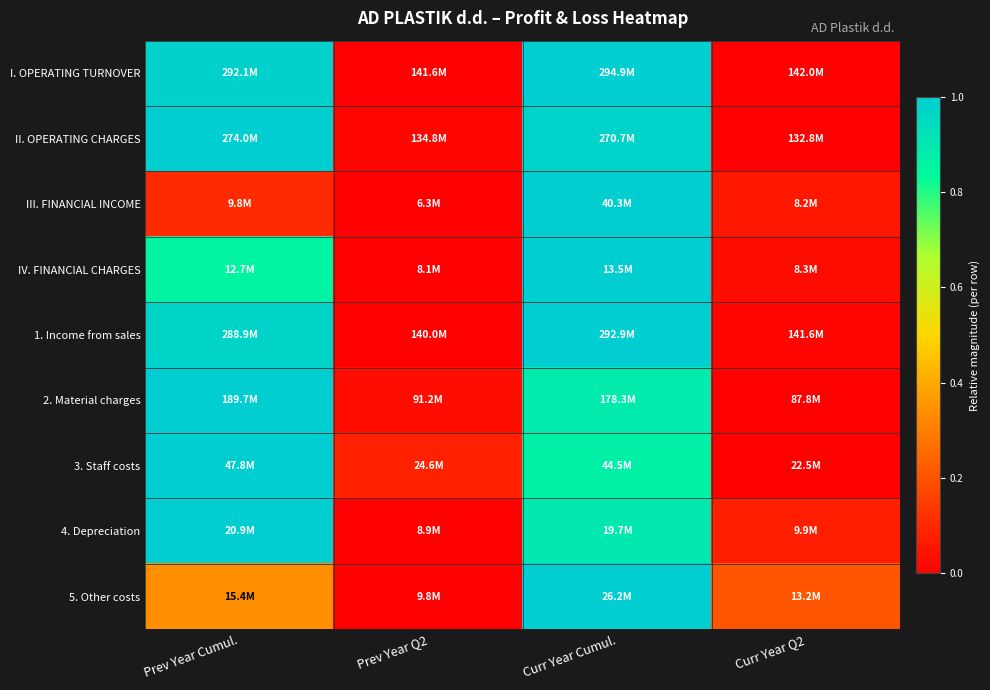

Reading left to right, list all the values displayed in this chart.

I. OPERATING TURNOVER: Prev Year Cumul.=1.0	Prev Year Q2=0.0	Curr Year Cumul.=1.0	Curr Year Q2=0.0
II. OPERATING CHARGES: Prev Year Cumul.=1.0	Prev Year Q2=0.0	Curr Year Cumul.=1.0	Curr Year Q2=0.0
III. FINANCIAL INCOME: Prev Year Cumul.=0.1	Prev Year Q2=0.0	Curr Year Cumul.=1.0	Curr Year Q2=0.1
IV. FINANCIAL CHARGES: Prev Year Cumul.=0.9	Prev Year Q2=0.0	Curr Year Cumul.=1.0	Curr Year Q2=0.0
1. Income from sales: Prev Year Cumul.=1.0	Prev Year Q2=0.0	Curr Year Cumul.=1.0	Curr Year Q2=0.0
2. Material charges: Prev Year Cumul.=1.0	Prev Year Q2=0.0	Curr Year Cumul.=0.9	Curr Year Q2=0.0
3. Staff costs: Prev Year Cumul.=1.0	Prev Year Q2=0.1	Curr Year Cumul.=0.9	Curr Year Q2=0.0
4. Depreciation: Prev Year Cumul.=1.0	Prev Year Q2=0.0	Curr Year Cumul.=0.9	Curr Year Q2=0.1
5. Other costs: Prev Year Cumul.=0.3	Prev Year Q2=0.0	Curr Year Cumul.=1.0	Curr Year Q2=0.2